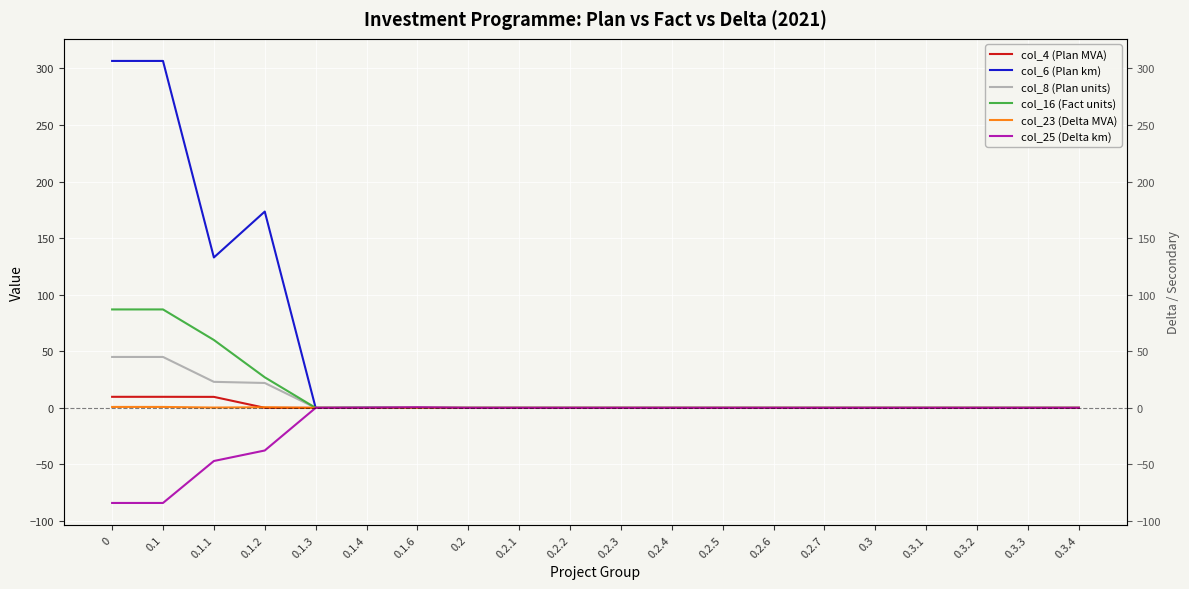

Which series has the widest spread of values?

col_6 (Plan km)